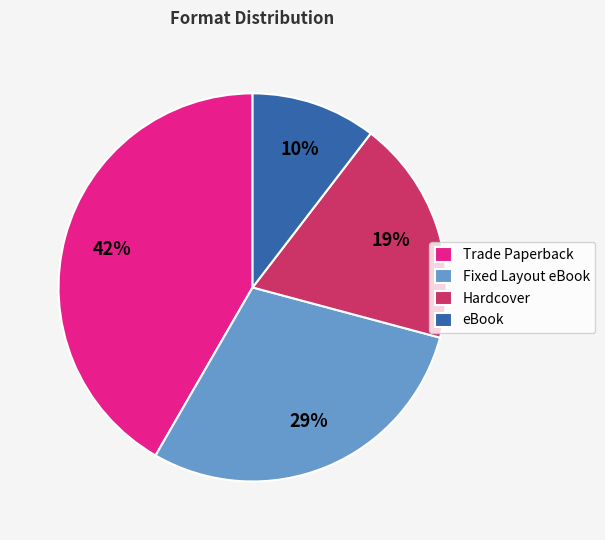

To the nearest percent, what is the average slice percentage?

25%